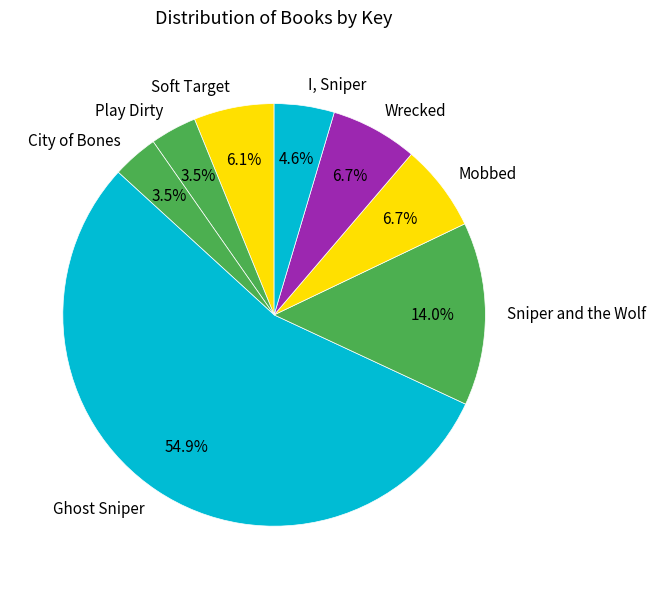

The Ghost Sniper slice represents 43% of the pie. True or false?

False